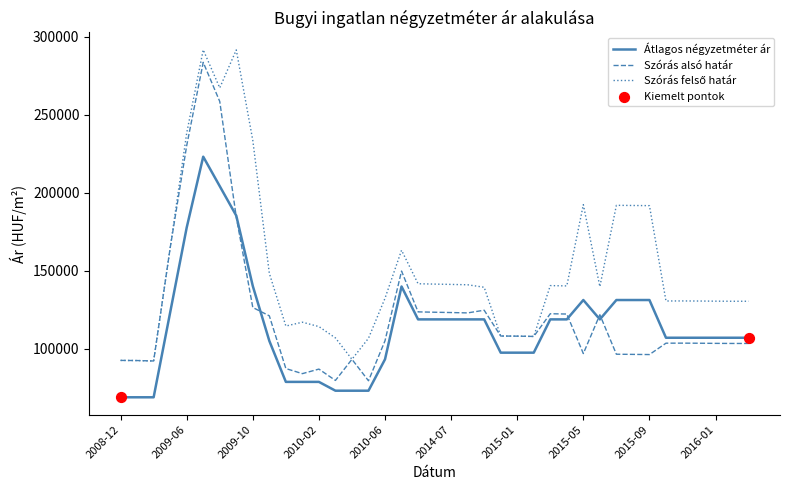

What is the greatest value displayed?

291570